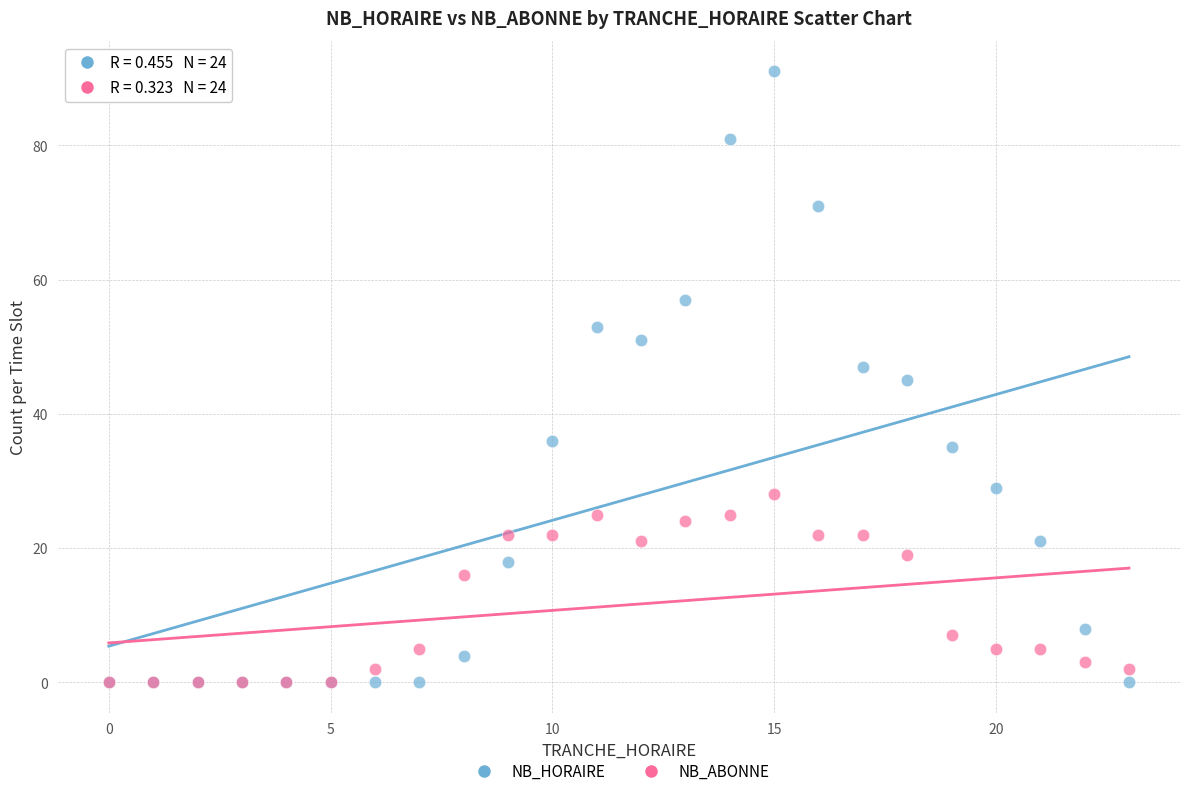

Which series has the widest spread of Y values?

NB_HORAIRE